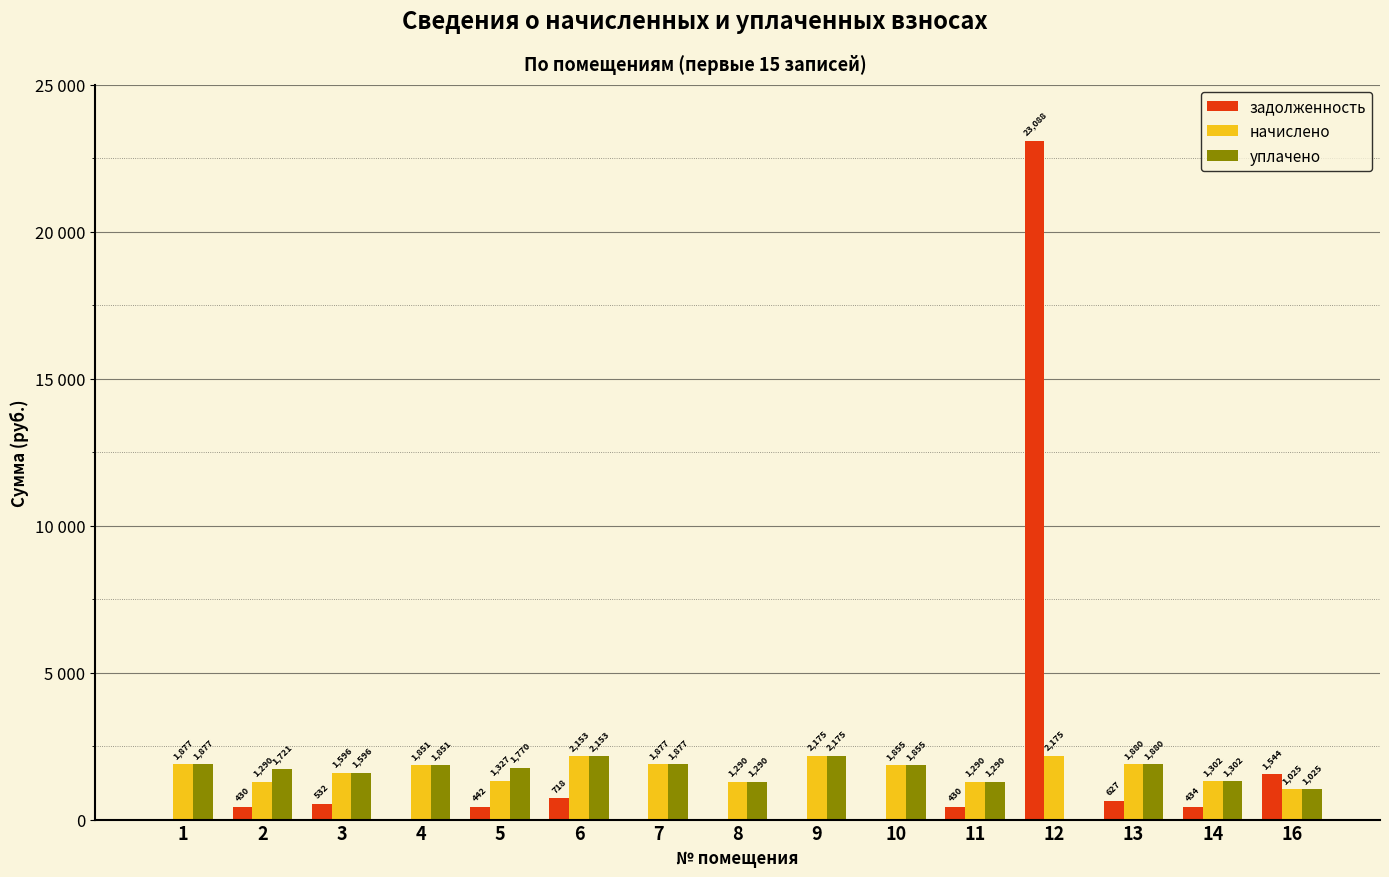

Does the chart contain stacked bars?

No